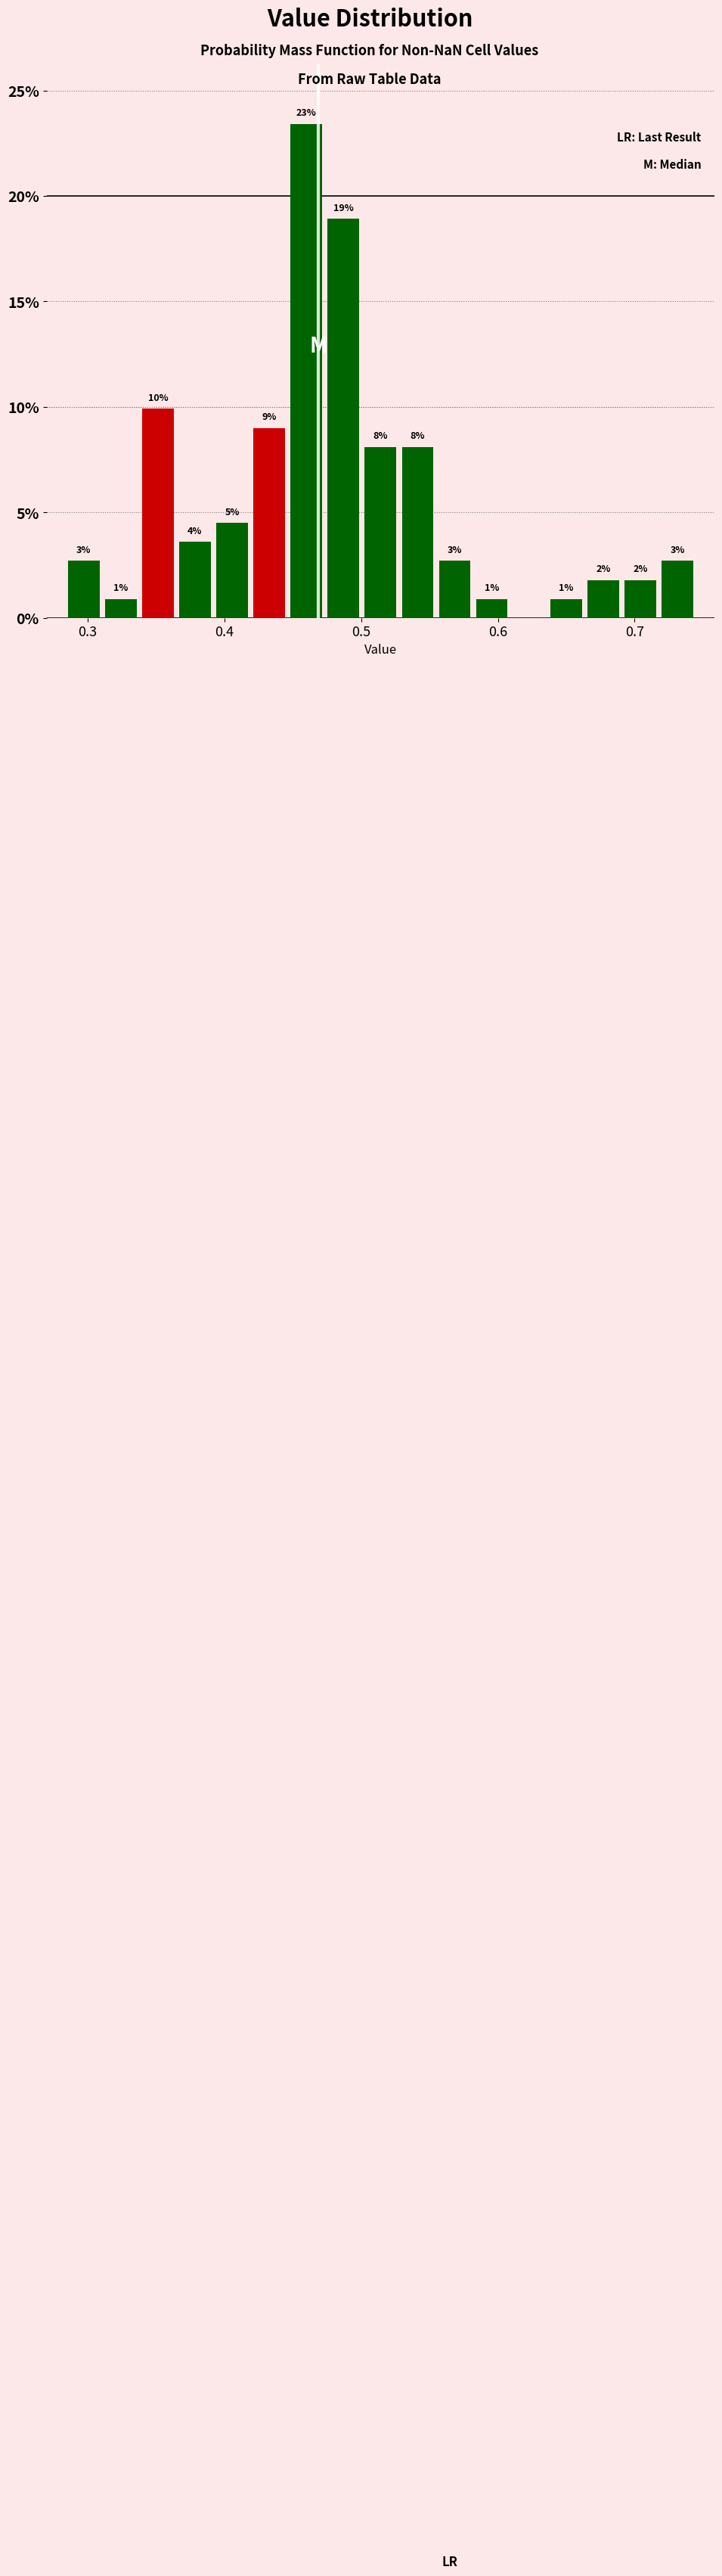

Around what value on the x-axis is the tallest bar? Give the approximate position of its centre, as read against the axis.

0.46